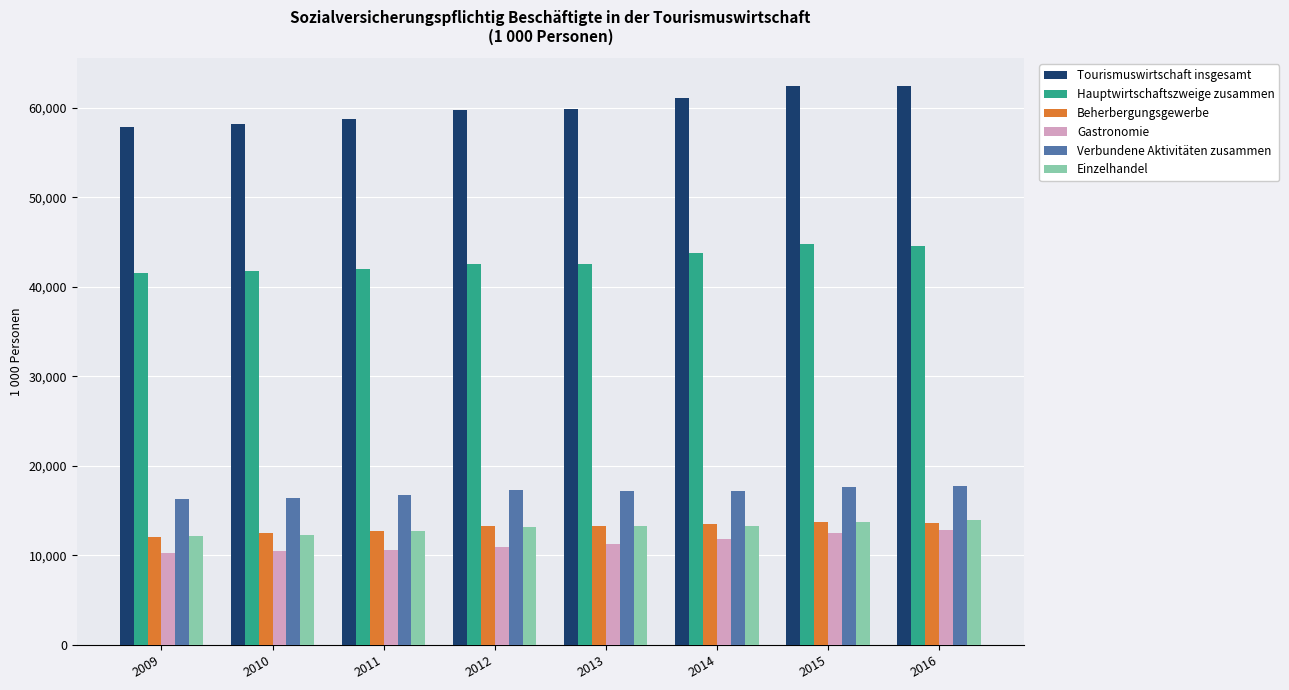

How many series are shown in this chart?

6